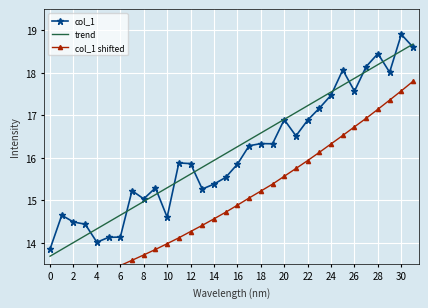

Which category has the highest value in the col_1 series?

30